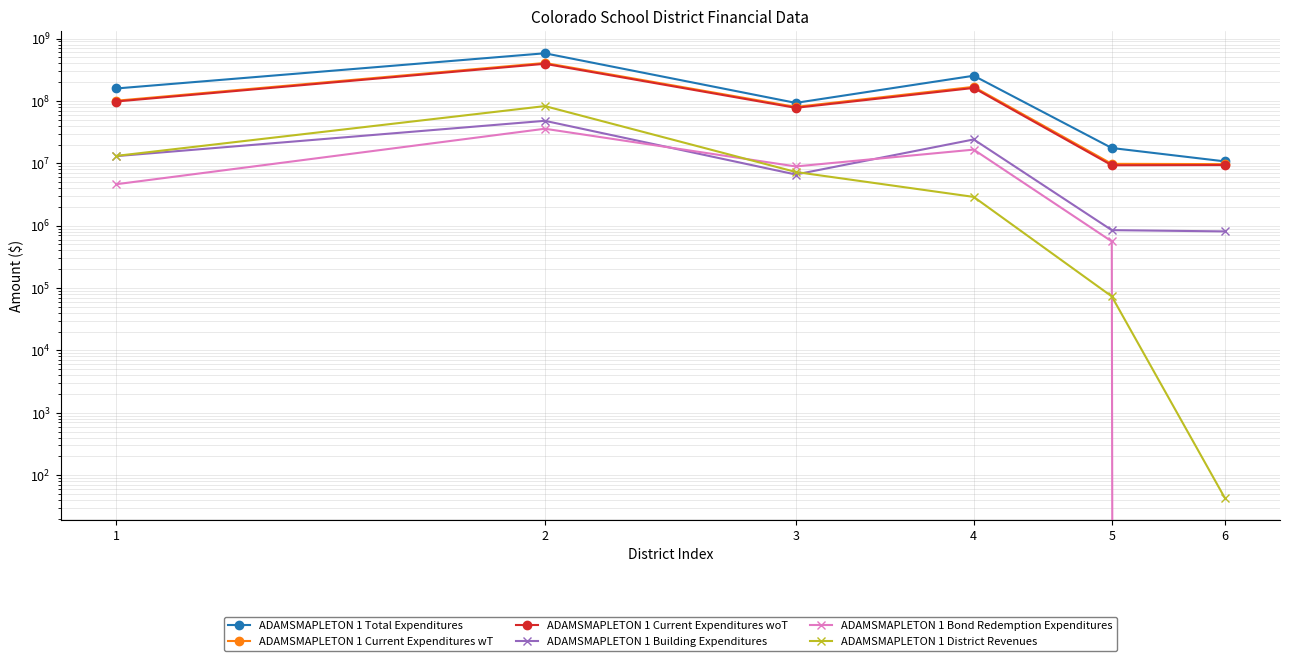

What is the sum of the ADAMSMAPLETON 1 Building Expenditures values at 2 and 5?

48847185.5